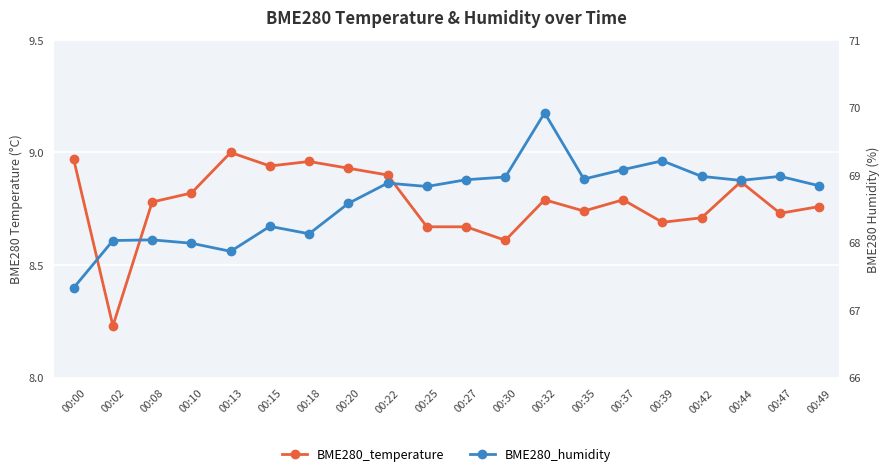

Reading left to right, extract all data points from this chart.

BME280_temperature: 00:00=9.0	00:02=8.2	00:08=8.8	00:10=8.8	00:13=9.0	00:15=8.9	00:18=9.0	00:20=8.9	00:22=8.9	00:25=8.7	00:27=8.7	00:30=8.6	00:32=8.8	00:35=8.7	00:37=8.8	00:39=8.7	00:42=8.7	00:44=8.9	00:47=8.7	00:49=8.8
BME280_humidity: 00:00=67.3	00:02=68.0	00:08=68.0	00:10=68.0	00:13=67.9	00:15=68.2	00:18=68.1	00:20=68.6	00:22=68.9	00:25=68.8	00:27=68.9	00:30=69.0	00:32=69.9	00:35=68.9	00:37=69.1	00:39=69.2	00:42=69.0	00:44=68.9	00:47=69.0	00:49=68.8